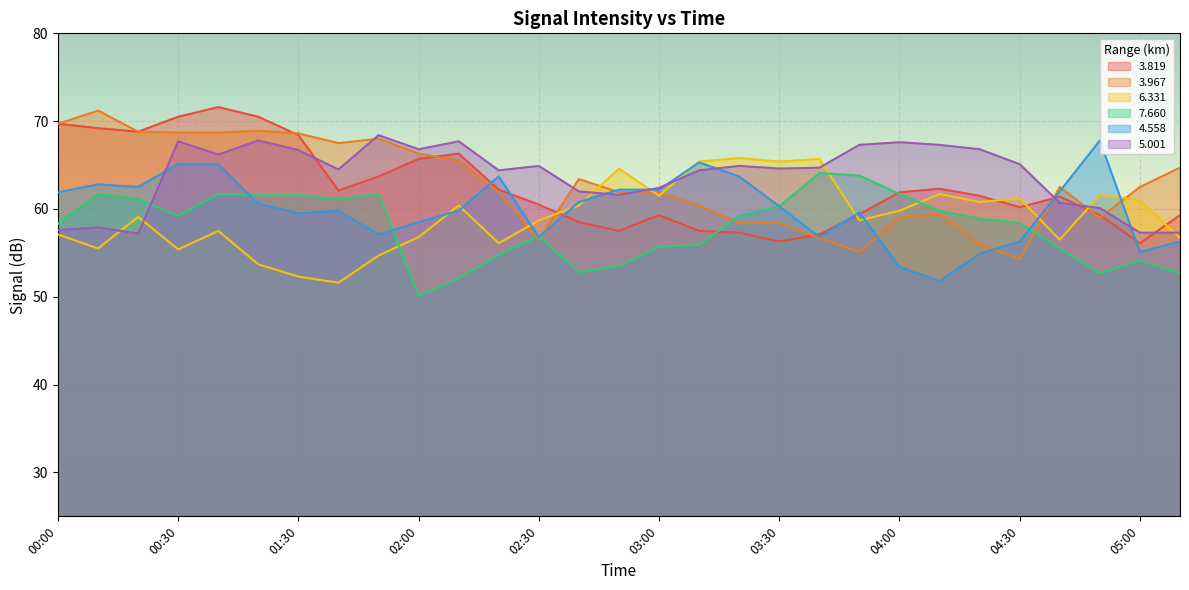

Reading left to right, what are all the values shown in this chart?

3.819: 00:00=69.7	00:10=69.2	00:20=68.8	00:30=70.5	00:40=71.6	01:20=70.5	01:30=68.4	01:40=62.1	01:50=63.7	02:00=65.7	02:10=66.3	02:20=62.2	02:30=60.5	02:40=58.5	02:50=57.5	03:00=59.3	03:10=57.5	03:20=57.3	03:30=56.3	03:40=57.1	03:50=59.4	04:00=61.9	04:10=62.3	04:20=61.5	04:30=60.2	04:40=61.4	04:50=59.3	05:00=56.1	05:10=59.3
3.967: 00:00=69.7	00:10=71.2	00:20=68.8	00:30=68.7	00:40=68.7	01:20=68.9	01:30=68.6	01:40=67.5	01:50=68.0	02:00=66.3	02:10=65.5	02:20=61.9	02:30=56.5	02:40=63.4	02:50=61.9	03:00=61.9	03:10=60.4	03:20=58.4	03:30=58.4	03:40=56.7	03:50=55.1	04:00=59.0	04:10=59.4	04:20=56.0	04:30=54.3	04:40=62.5	04:50=59.0	05:00=62.5	05:10=64.7
6.331: 00:00=57.1	00:10=55.5	00:20=59.1	00:30=55.4	00:40=57.5	01:20=53.7	01:30=52.3	01:40=51.6	01:50=54.7	02:00=56.8	02:10=60.4	02:20=56.1	02:30=58.7	02:40=60.4	02:50=64.6	03:00=61.5	03:10=65.4	03:20=65.8	03:30=65.4	03:40=65.7	03:50=58.7	04:00=59.8	04:10=61.7	04:20=60.8	04:30=61.2	04:40=56.5	04:50=61.6	05:00=61.0	05:10=56.7
7.660: 00:00=58.3	00:10=61.7	00:20=61.1	00:30=59.2	00:40=61.7	01:20=61.6	01:30=61.6	01:40=61.1	01:50=61.7	02:00=50.1	02:10=52.1	02:20=54.8	02:30=56.9	02:40=52.8	02:50=53.5	03:00=55.7	03:10=55.9	03:20=59.2	03:30=60.3	03:40=64.1	03:50=63.8	04:00=61.7	04:10=59.8	04:20=58.9	04:30=58.4	04:40=55.5	04:50=52.7	05:00=54.1	05:10=52.7
4.558: 00:00=61.9	00:10=62.8	00:20=62.5	00:30=65.1	00:40=65.1	01:20=60.6	01:30=59.5	01:40=59.8	01:50=57.1	02:00=58.5	02:10=59.8	02:20=63.7	02:30=56.8	02:40=60.8	02:50=62.2	03:00=62.2	03:10=65.3	03:20=63.7	03:30=60.3	03:40=56.8	03:50=59.6	04:00=53.4	04:10=51.8	04:20=54.9	04:30=56.3	04:40=62.0	04:50=67.8	05:00=55.1	05:10=56.3
5.001: 00:00=57.6	00:10=57.9	00:20=57.2	00:30=67.7	00:40=66.2	01:20=67.8	01:30=66.7	01:40=64.5	01:50=68.4	02:00=66.8	02:10=67.7	02:20=64.4	02:30=64.9	02:40=62.0	02:50=61.6	03:00=62.4	03:10=64.4	03:20=64.9	03:30=64.6	03:40=64.7	03:50=67.3	04:00=67.6	04:10=67.3	04:20=66.8	04:30=65.1	04:40=60.7	04:50=60.1	05:00=57.3	05:10=57.3